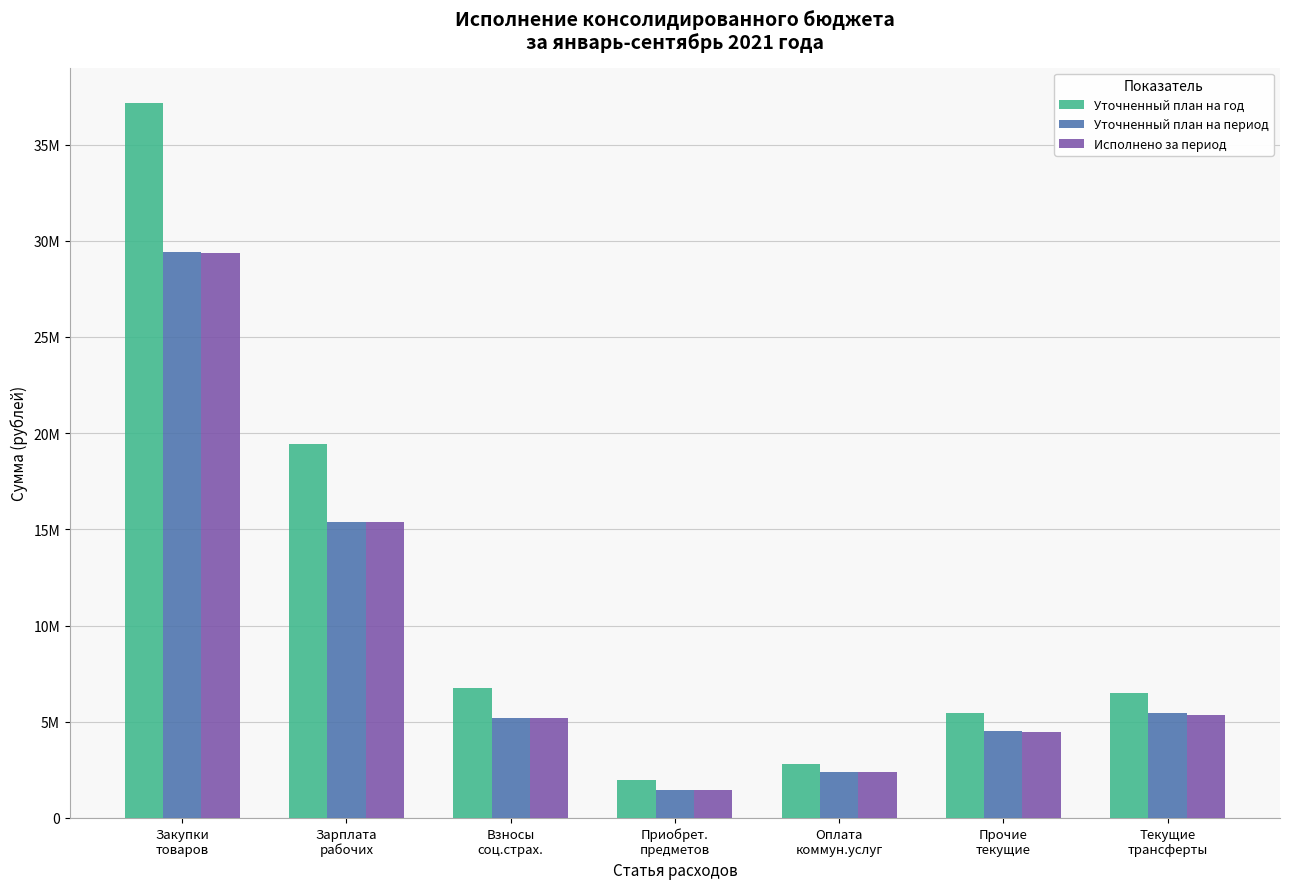

Does the chart contain stacked bars?

No